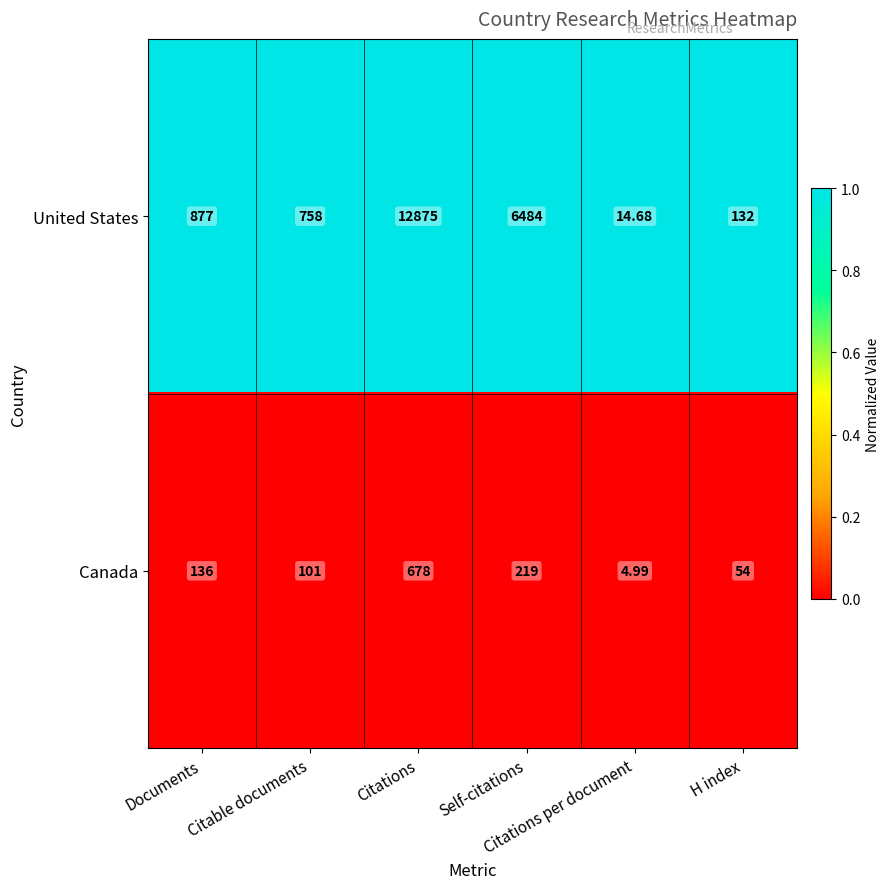

How many series are shown in this chart?

2